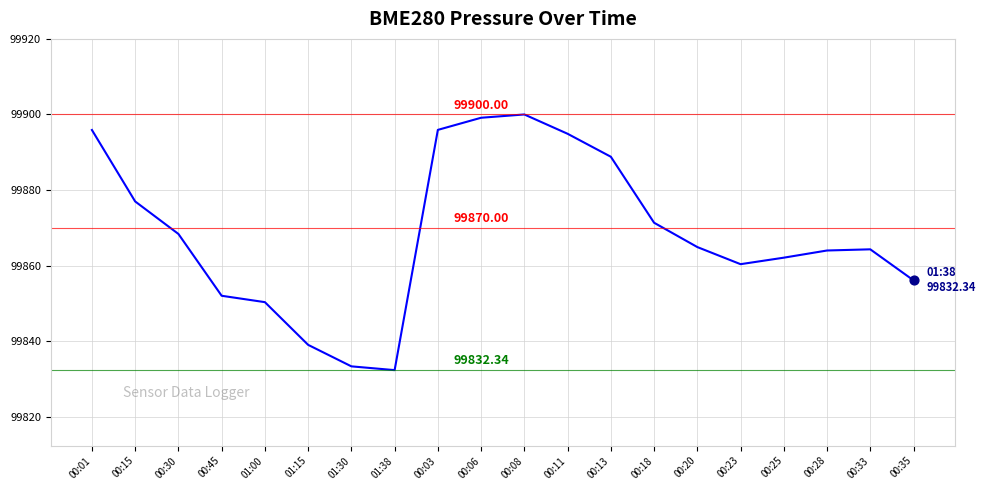

Which has a higher value, 01:00 or 00:28?

00:28